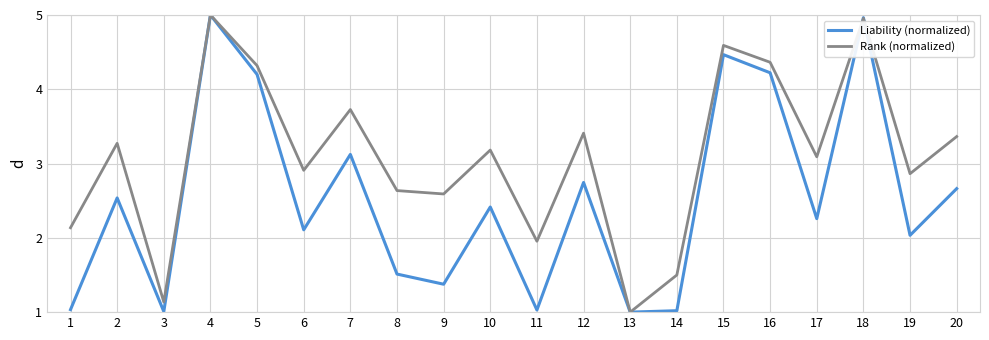

Rank the series by their average value, from lowest to highest.

Liability (normalized), Rank (normalized)